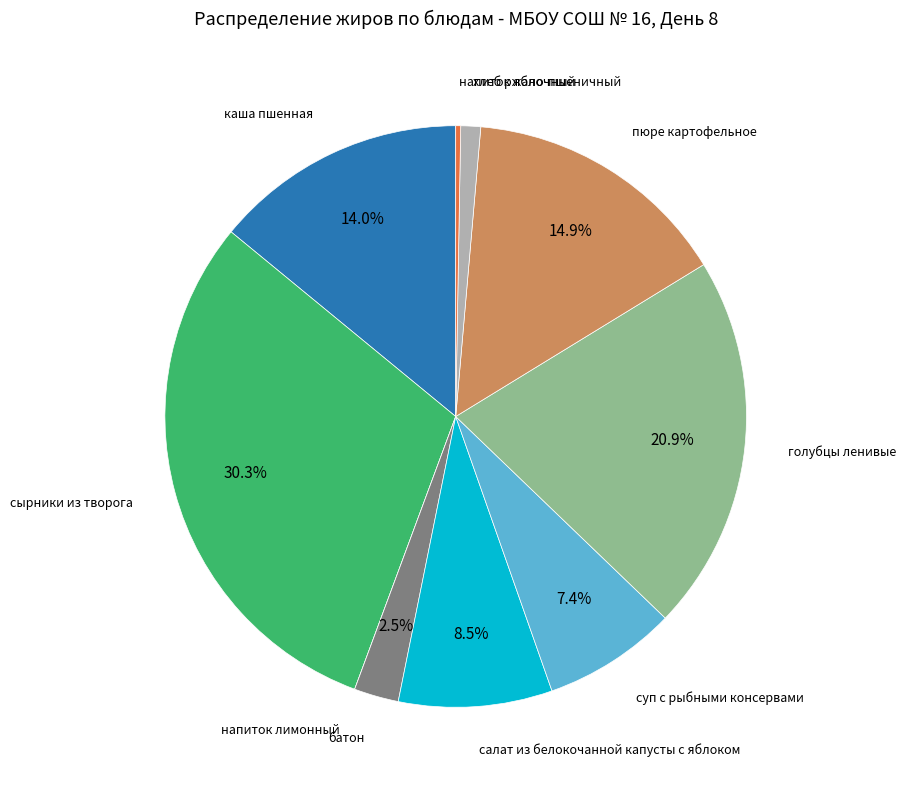

Which has a higher value, пюре картофельное or хлеб ржано-пшеничный?

пюре картофельное